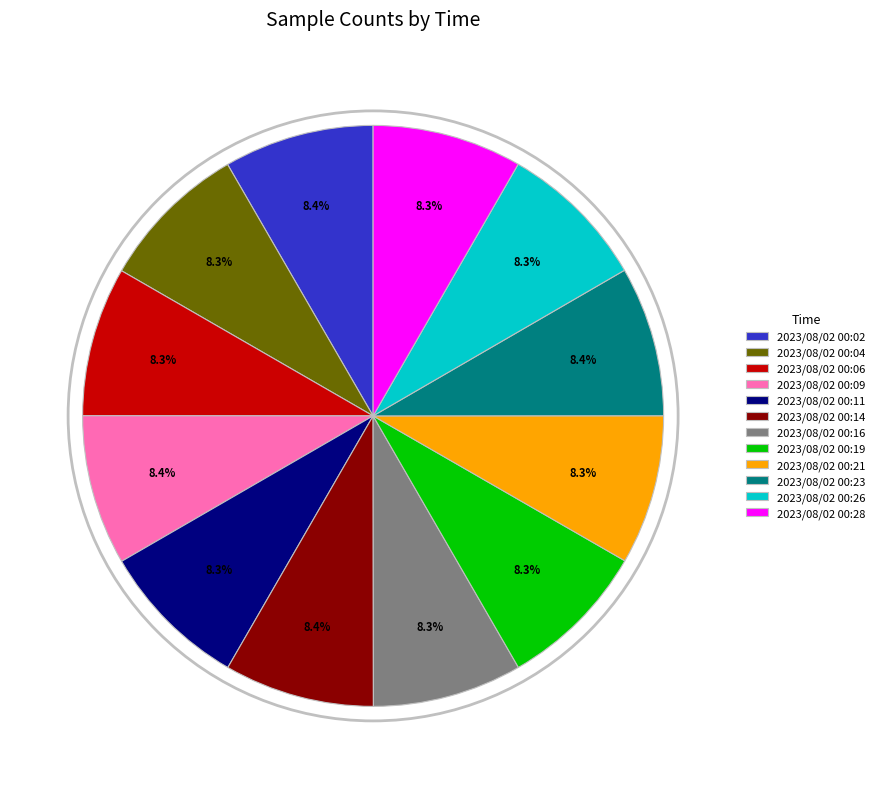

How many slices are in this pie chart?

12